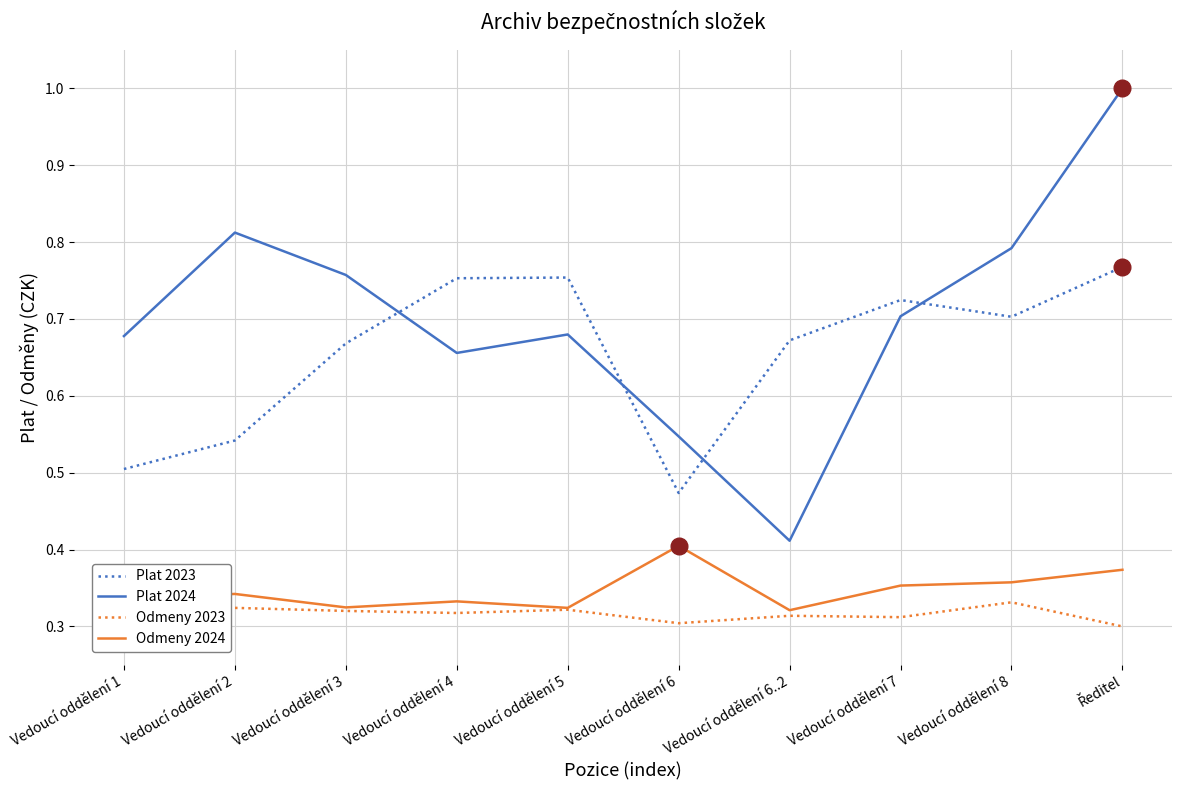

What are all the series names shown in the legend?

Plat 2023, Plat 2024, Odmeny 2023, Odmeny 2024